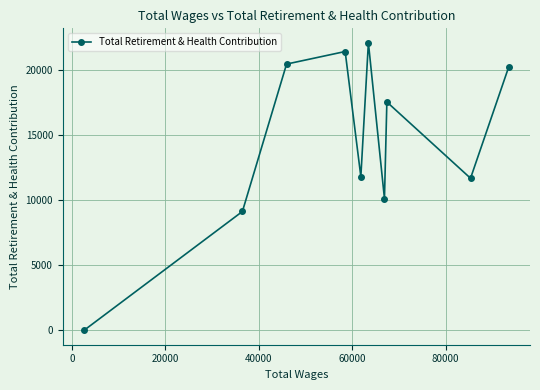

What is the difference between the maximum and minimum values?

22066